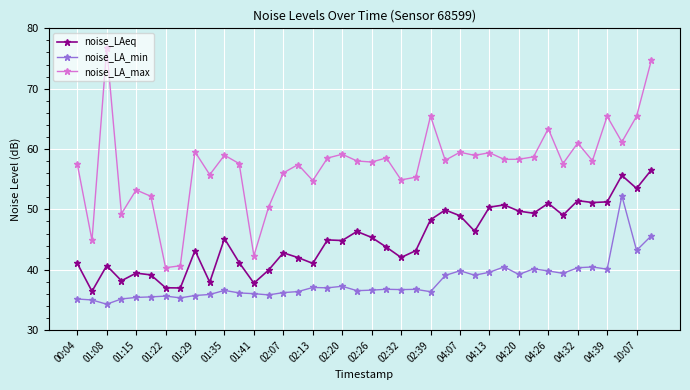

List the series in order of their overall mean, lowest first.

noise_LA_min, noise_LAeq, noise_LA_max